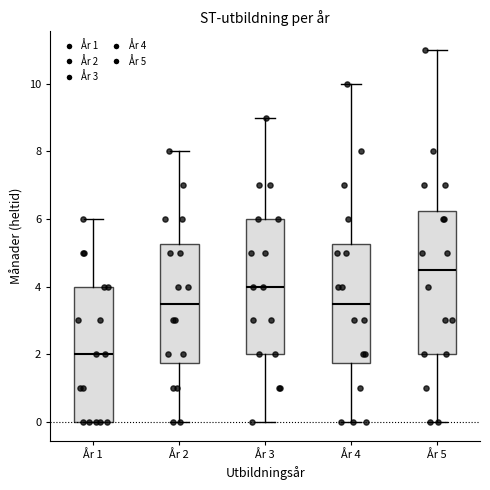

Reading left to right, transcribe this box plot: for each box, give where its median line is, the range the box spans, and where its two whiskers end, as read against the y-axis. The values are not printed on the chart, so give them approximately, as read against the axis.

År 1: median 2.0, box 0.0 to 4.0, whiskers 0.0 to 6.0
År 2: median 3.6, box 1.8 to 5.2, whiskers 0.0 to 8.0
År 3: median 4.0, box 2.0 to 6.0, whiskers 0.0 to 9.0
År 4: median 3.6, box 1.8 to 5.2, whiskers 0.0 to 10.0
År 5: median 4.6, box 2.0 to 6.2, whiskers 0.0 to 11.0